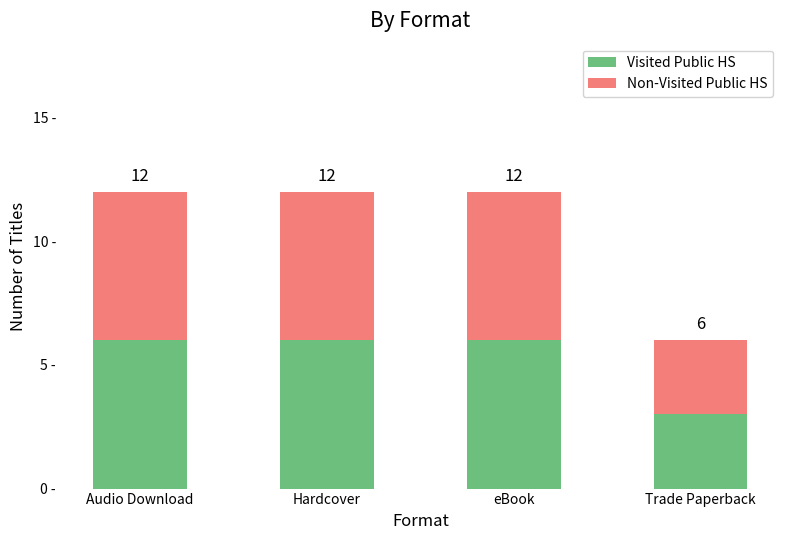

Does the chart contain any negative values?

No